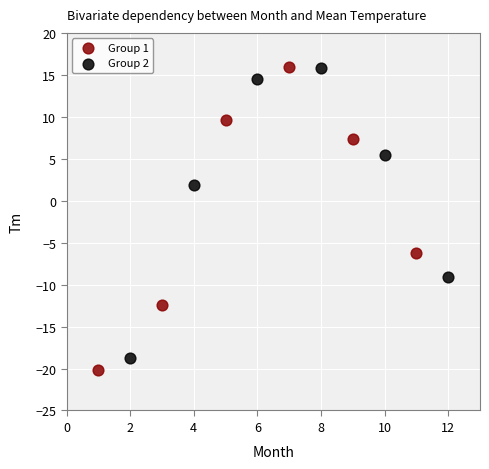

Which series has the largest Y range (max minus min)?

Group 1